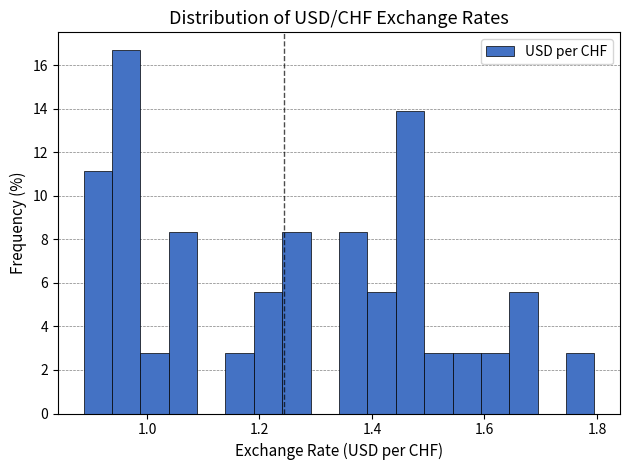

Read against the x-axis, roughly where is the centre of the tallest bar?

0.96